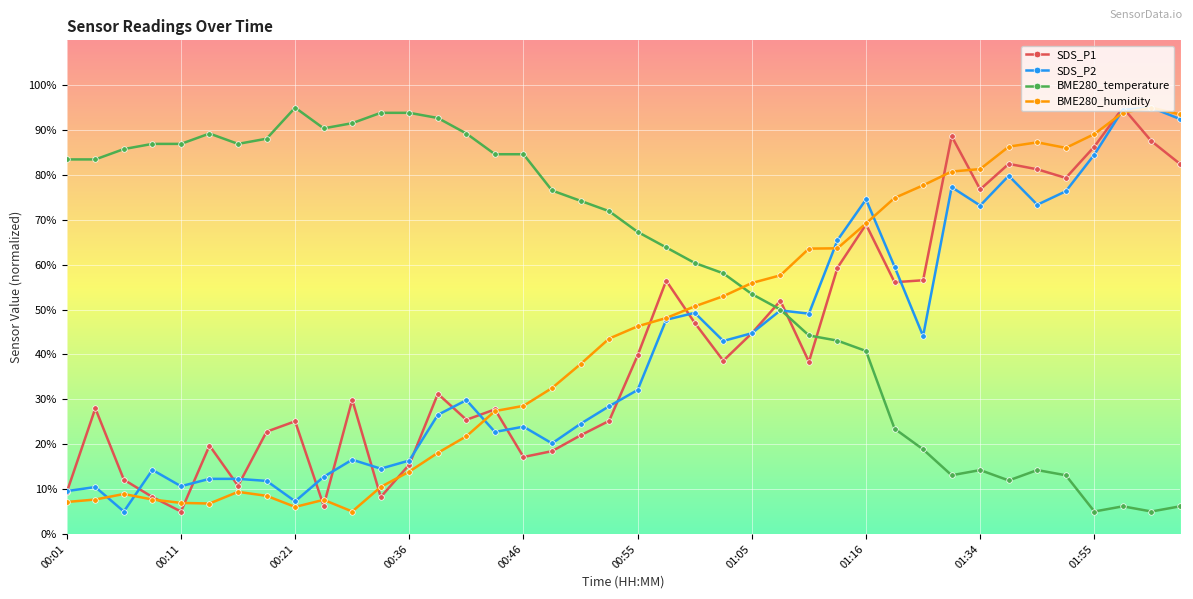

What is the value of the BME280_humidity point at the 24th from the left?

53.0